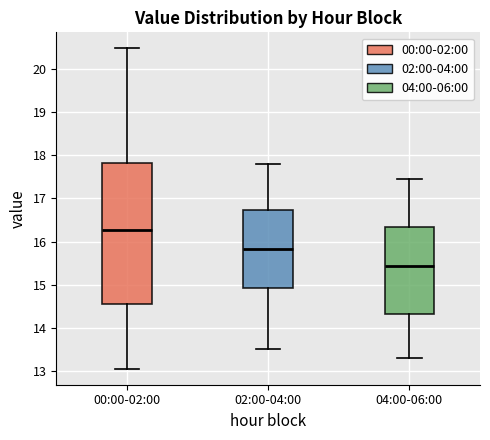

Where does the upper whisker of the box for 04:00-06:00 end on the y-axis? The values are not printed on the chart, so give them approximately, as read against the axis.

17.5